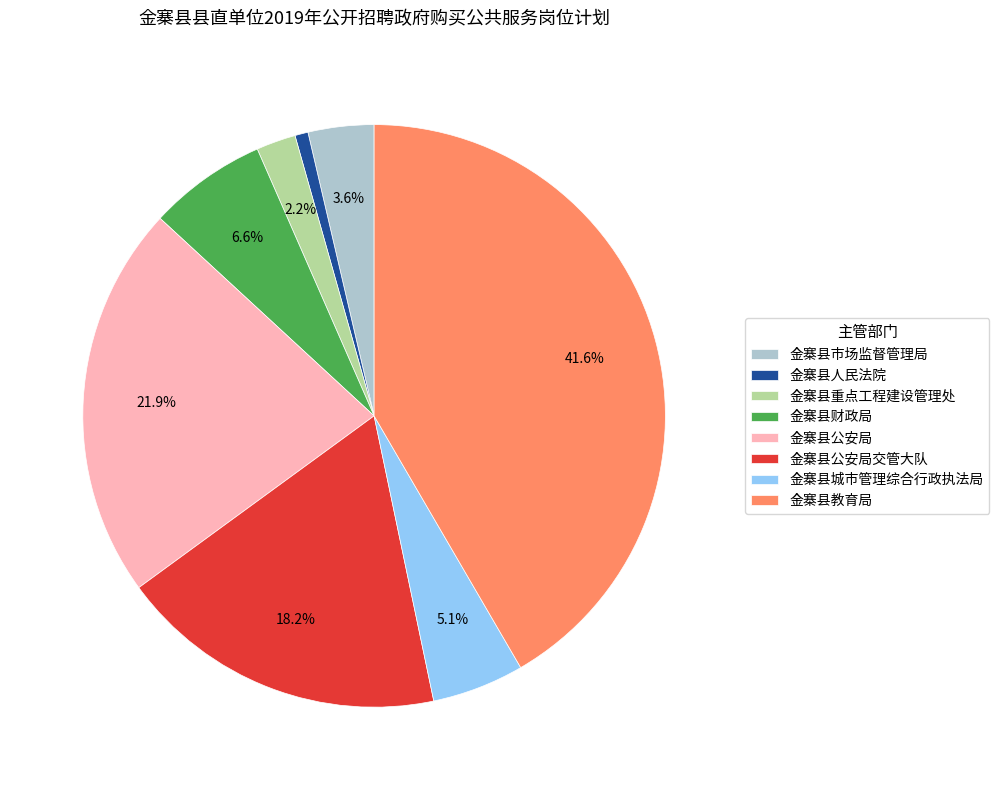

What is the ratio of the value at 金寨县城市管理综合行政执法局 to the value at 金寨县公安局交管大队?

0.3